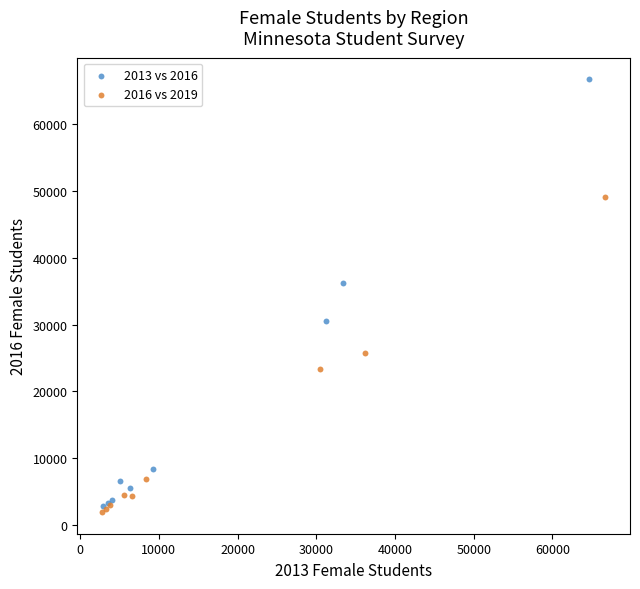

Which series contains the lowest Y value?

2016 vs 2019